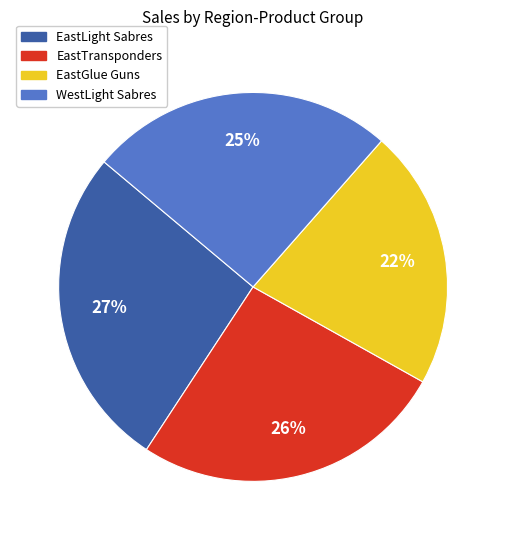

What percentage is the EastGlue Guns slice, to the nearest percent?

22%